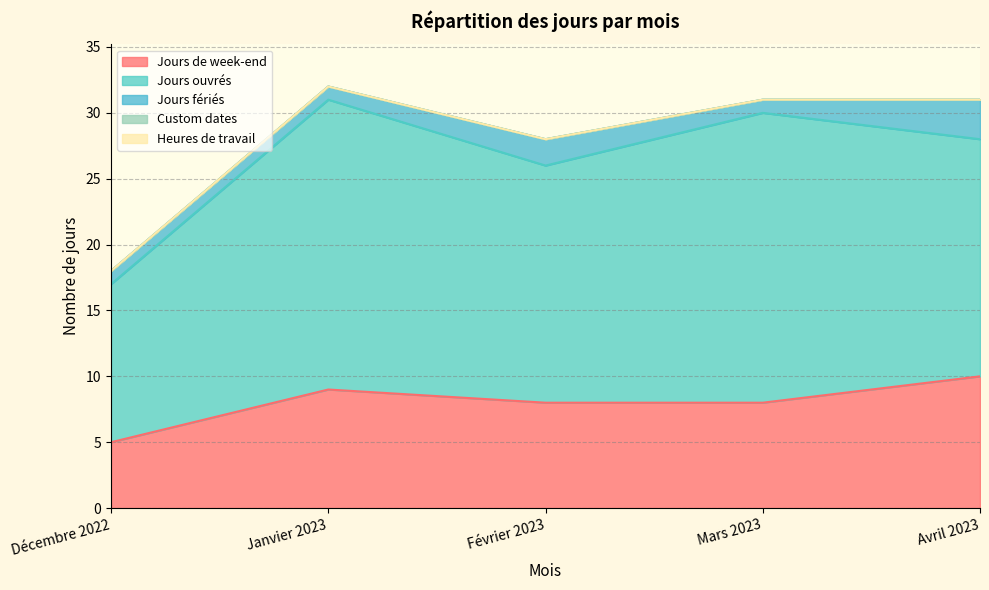

At which label is Jours fériés closest to 2?

Février 2023